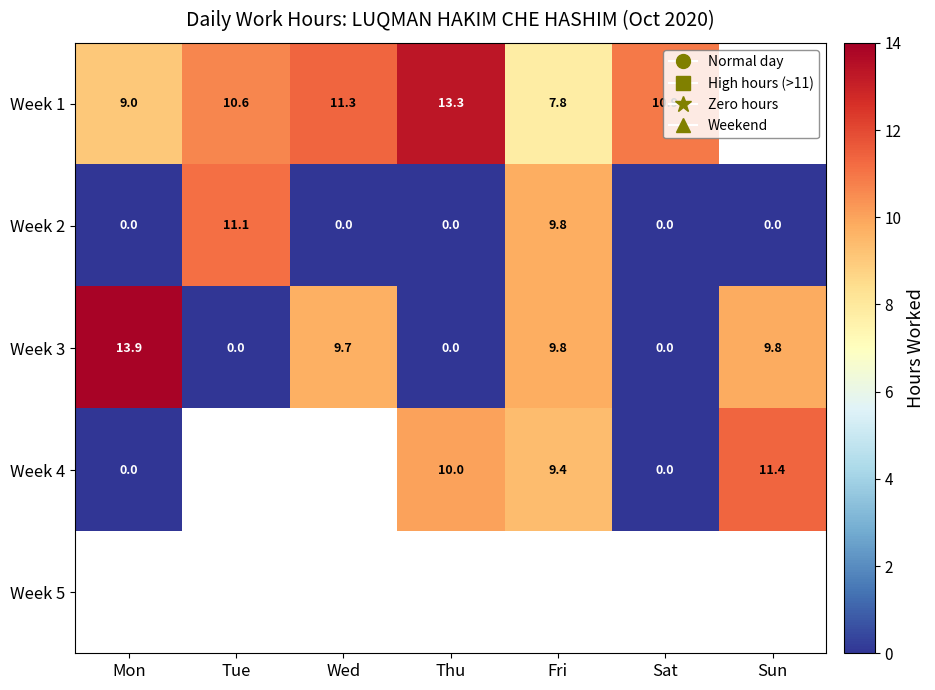

Which category has the highest value in the Week 3 series?

Mon